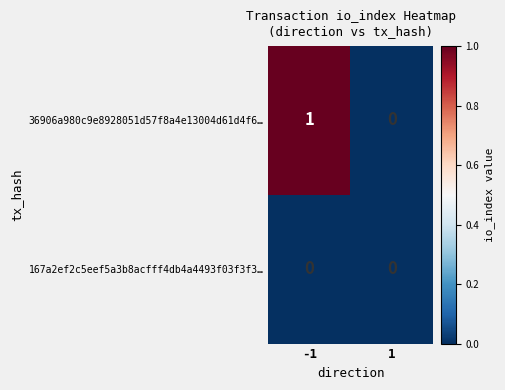

True or false: 167a2ef2c5eef5a3b8acfff4db4a4493f03f3f3… has a value of 0 at 1.

True